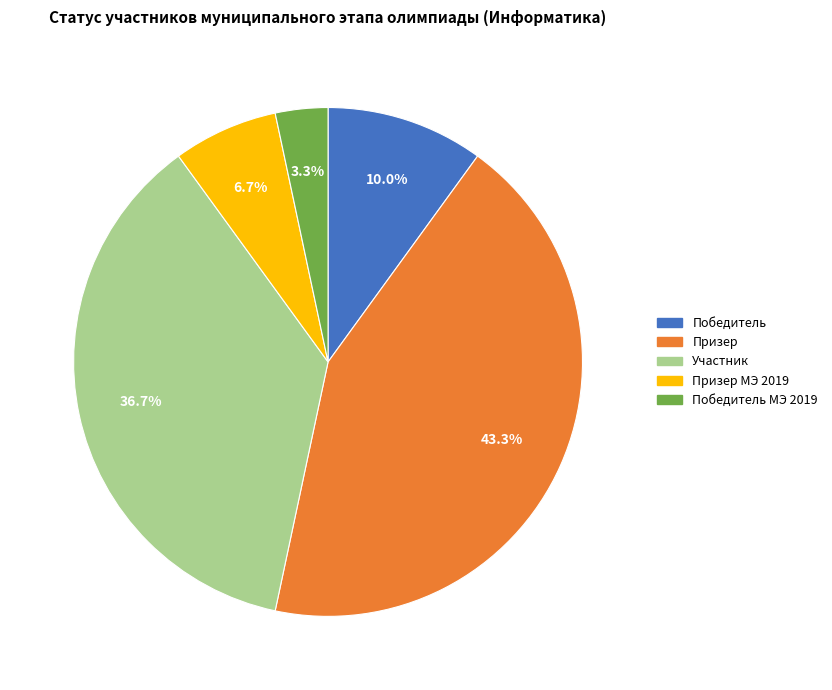

Does any single category account for the majority?

No